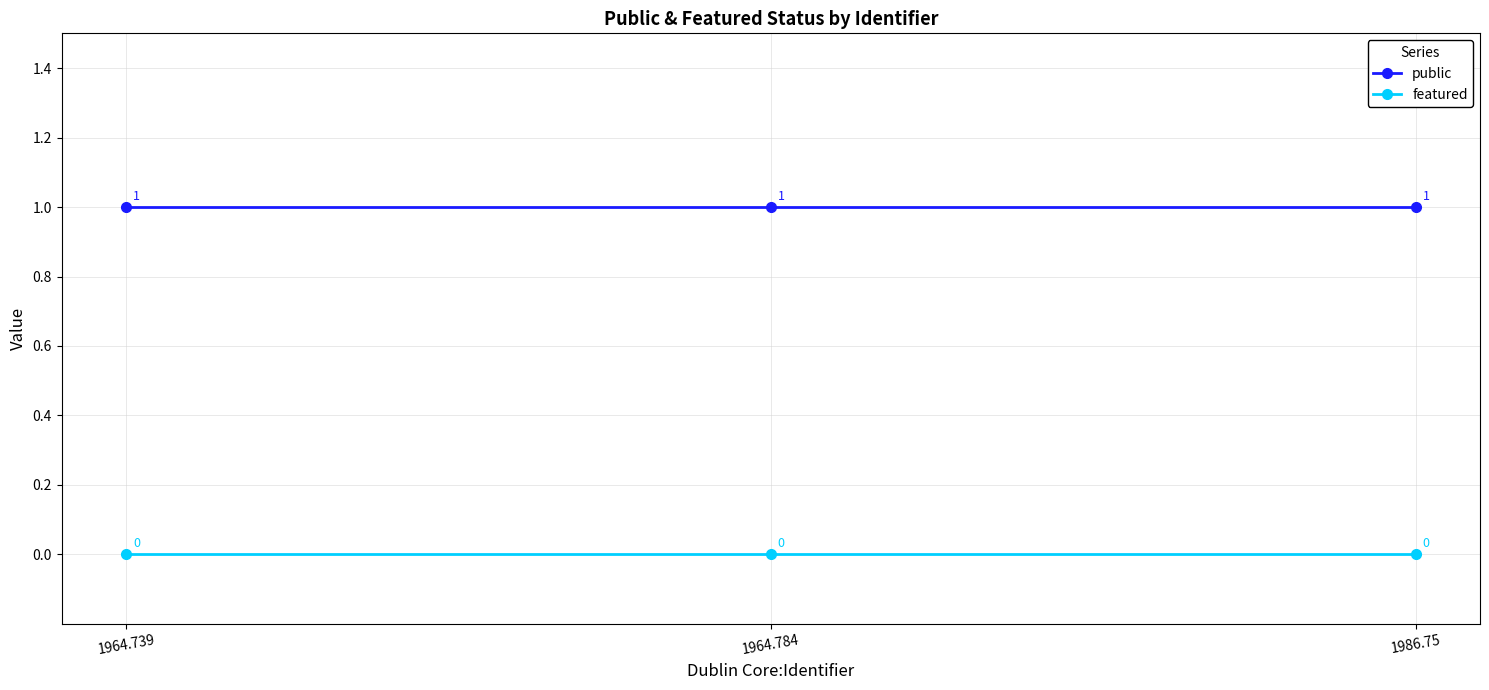

Is the value of public at 1986.75 greater than the value of featured at 1986.75?

Yes